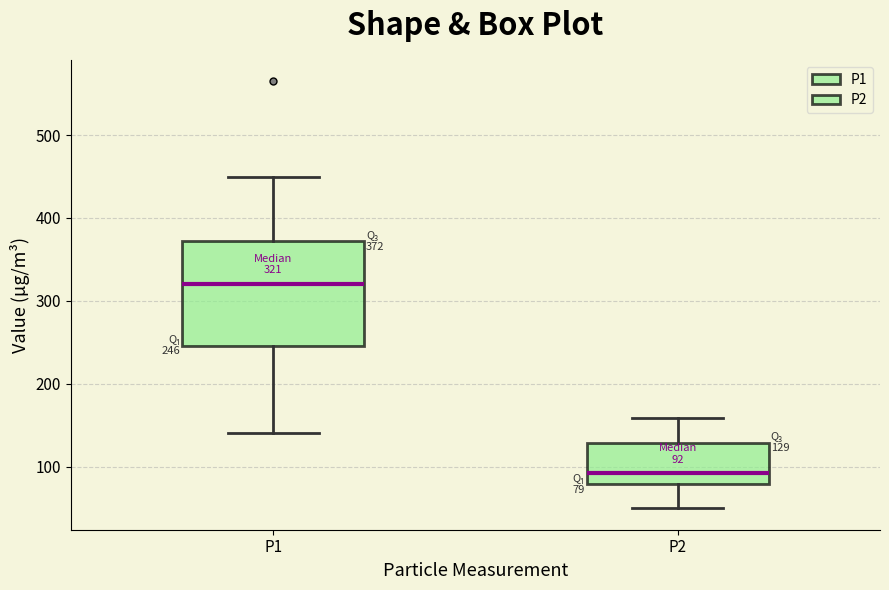

Which box is the tallest, from its lower edge to its upper edge?

P1